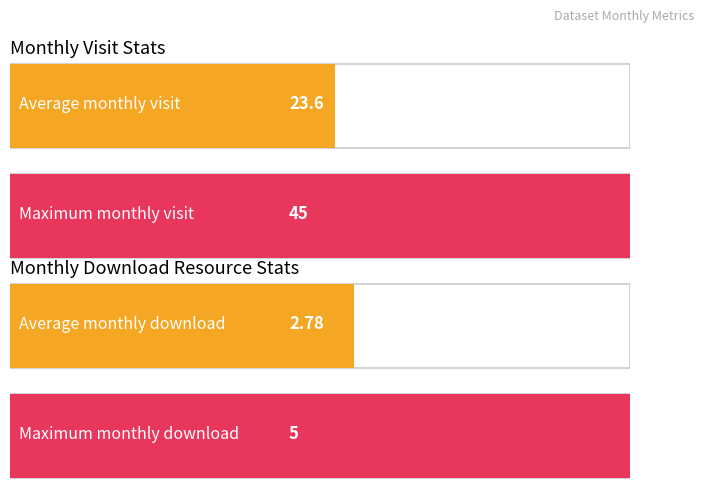

Which series has the largest total across all categories?

monthly_visit